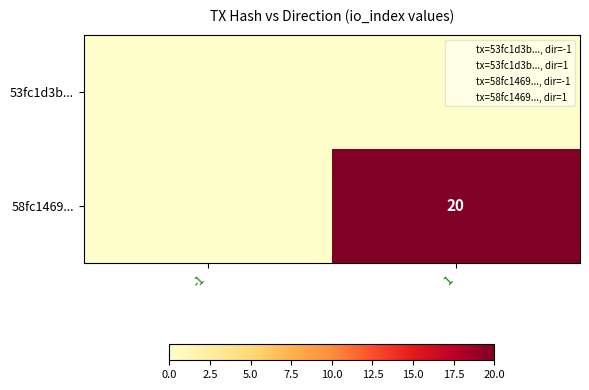

At how many categories does at least one series exceed 2?

1